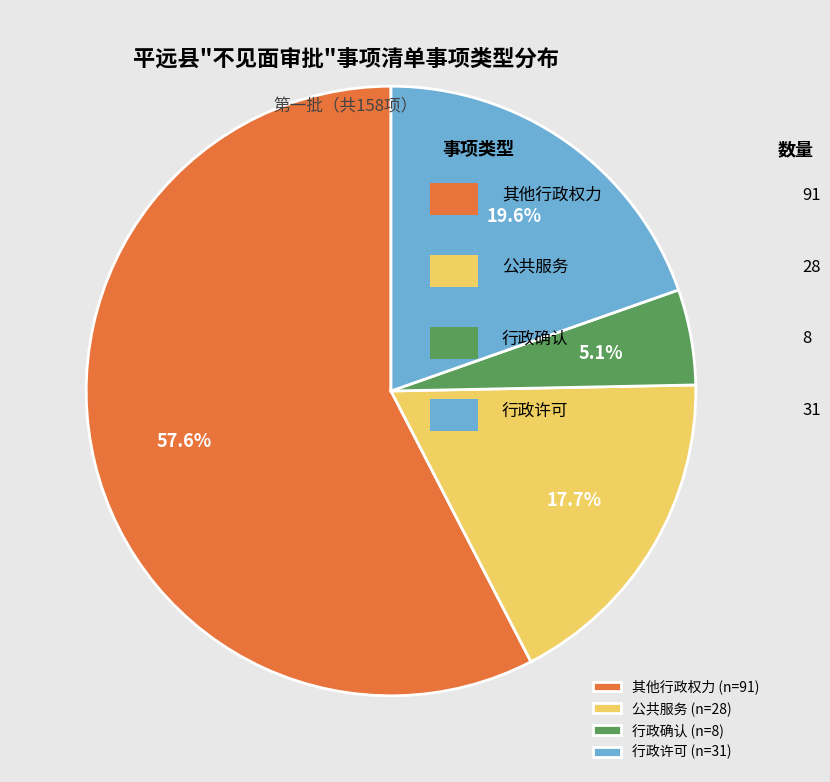

Which category has the smallest portion of the pie?

行政确认